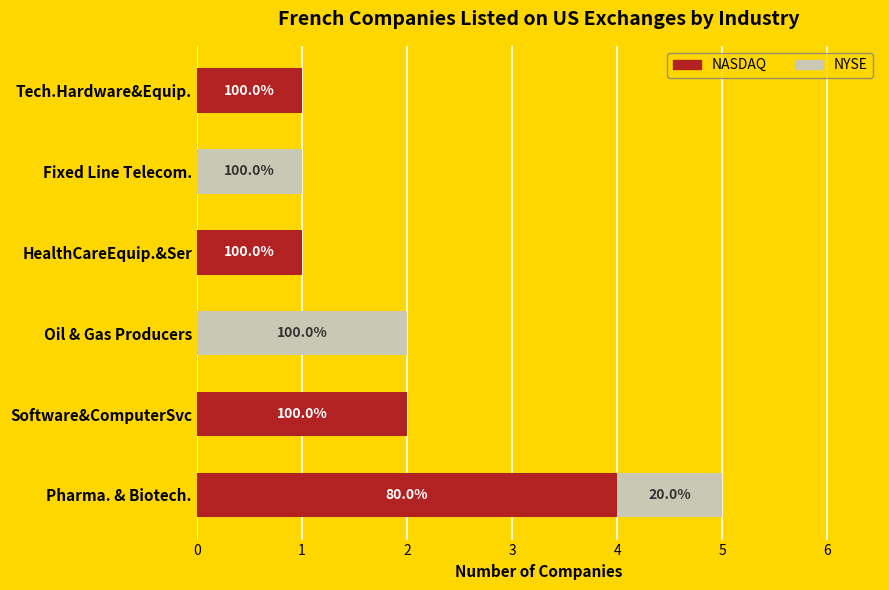

At how many categories does at least one series exceed 2?

1